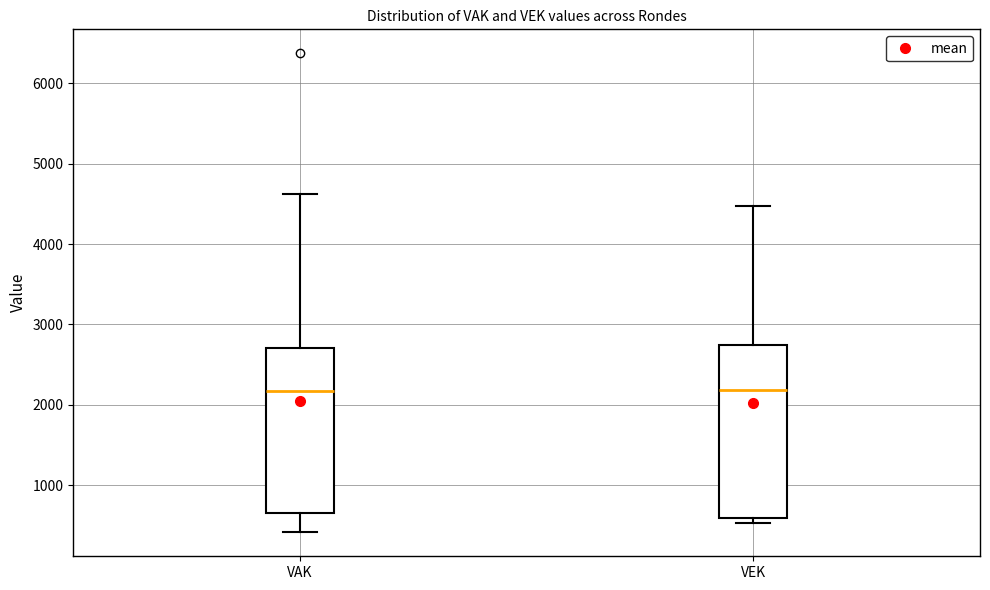

Reading left to right, read every box against the y-axis: the position of its median line, the range the box covers, and the ends of its whiskers. The values are not printed on the chart, so give them approximately, as read against the axis.

VAK: median 2200, box 700 to 2700, whiskers 400 to 4600
VEK: median 2200, box 600 to 2700, whiskers 500 to 4500